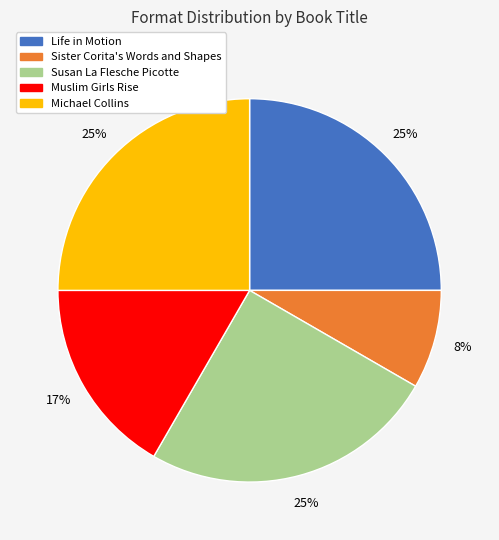

Approximately how many times larger is the value at Life in Motion compared to Susan La Flesche Picotte?

1.0